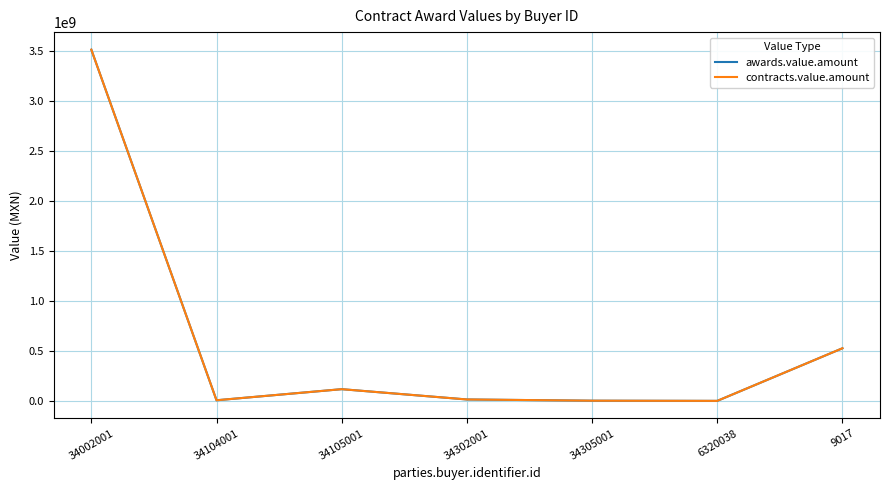

List the series in order of their peak value, lowest first.

awards.value.amount, contracts.value.amount